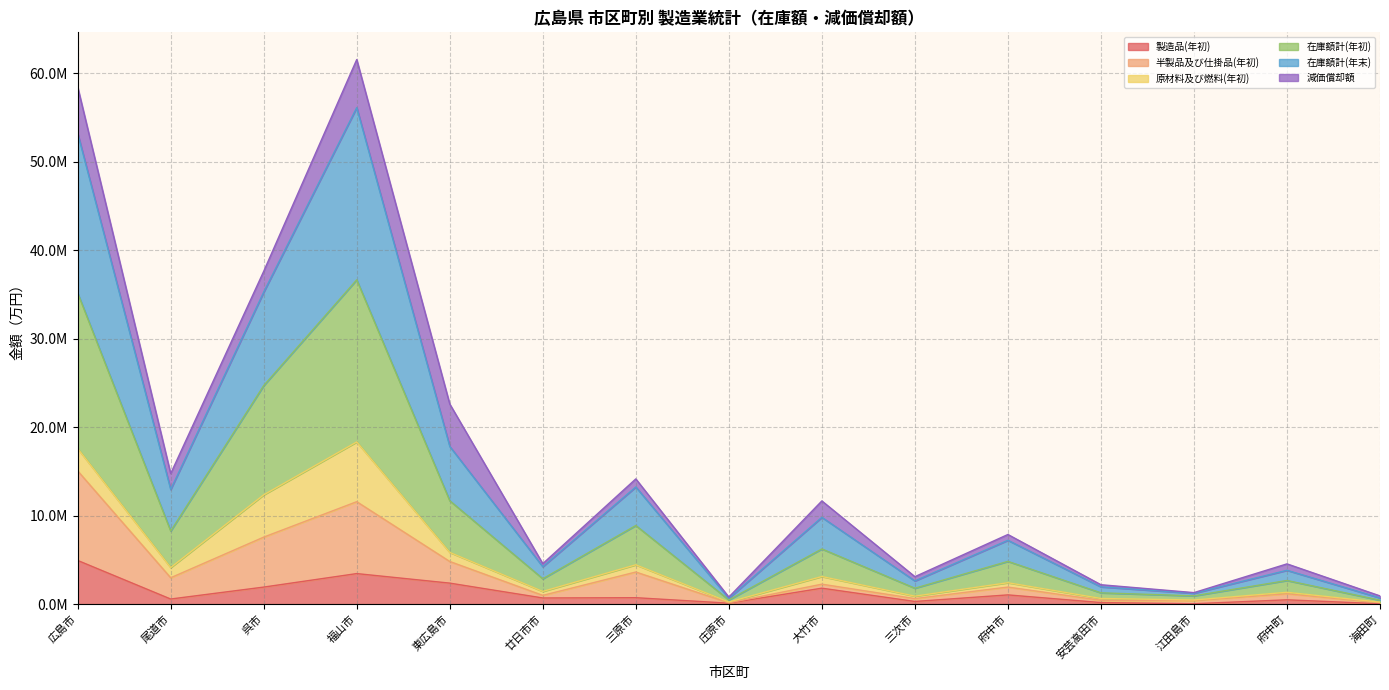

Which series has the largest range (max minus min)?

在庫額計(年末)